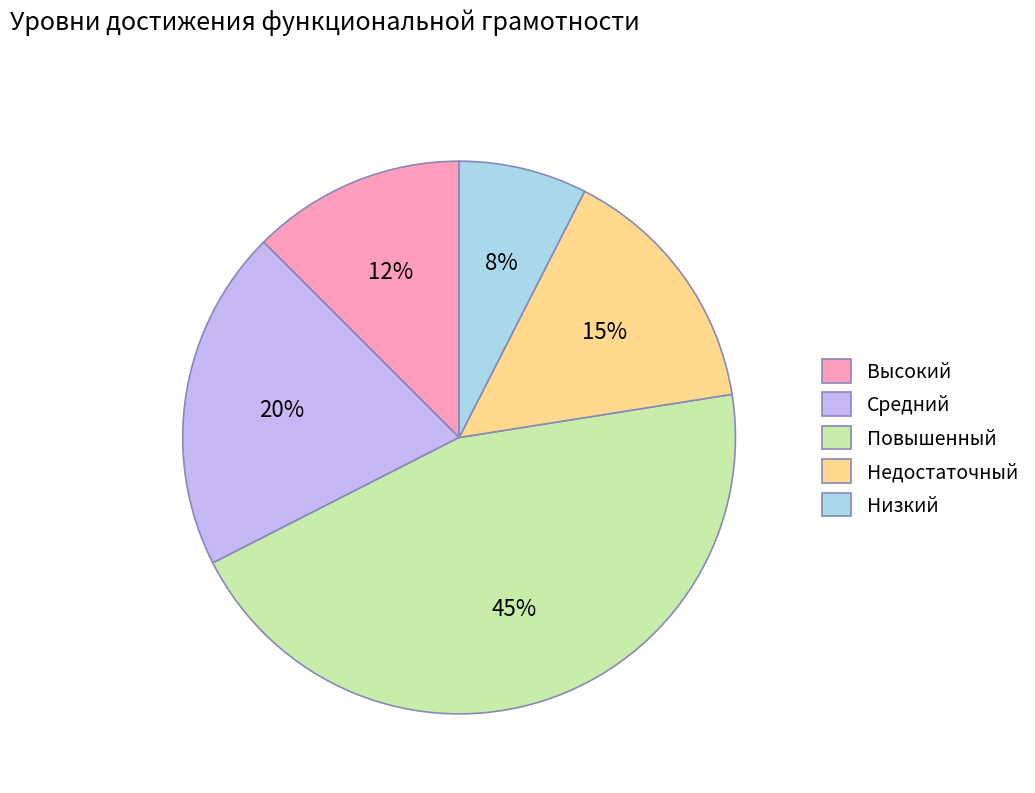

What percentage is the Низкий slice, to the nearest percent?

8%